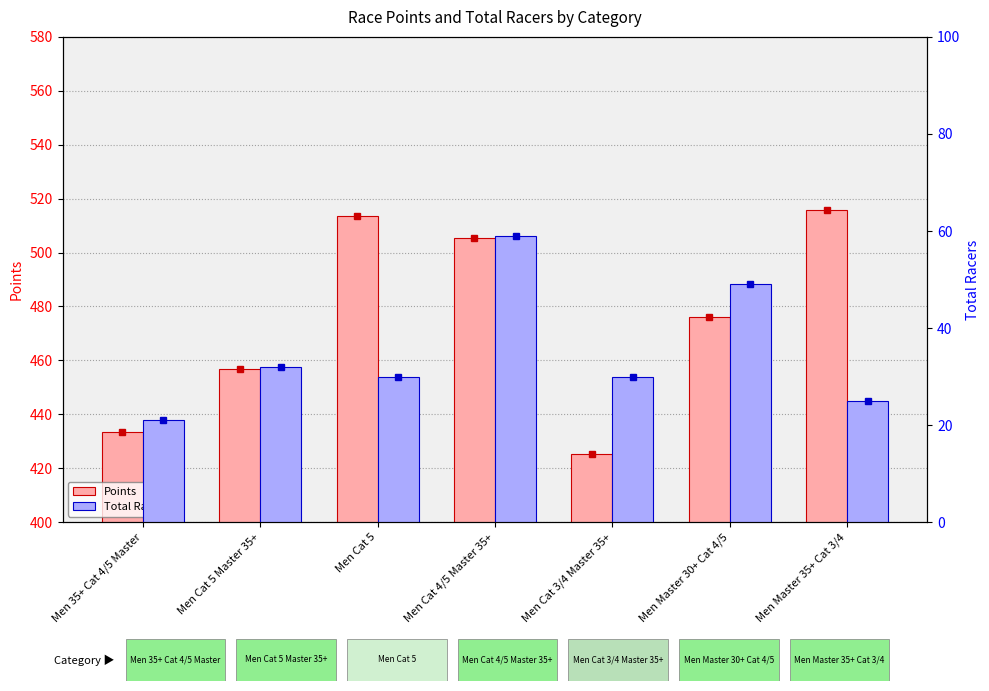

What is the label of the 1st bar from the left?

Men 35+ Cat 4/5 Master